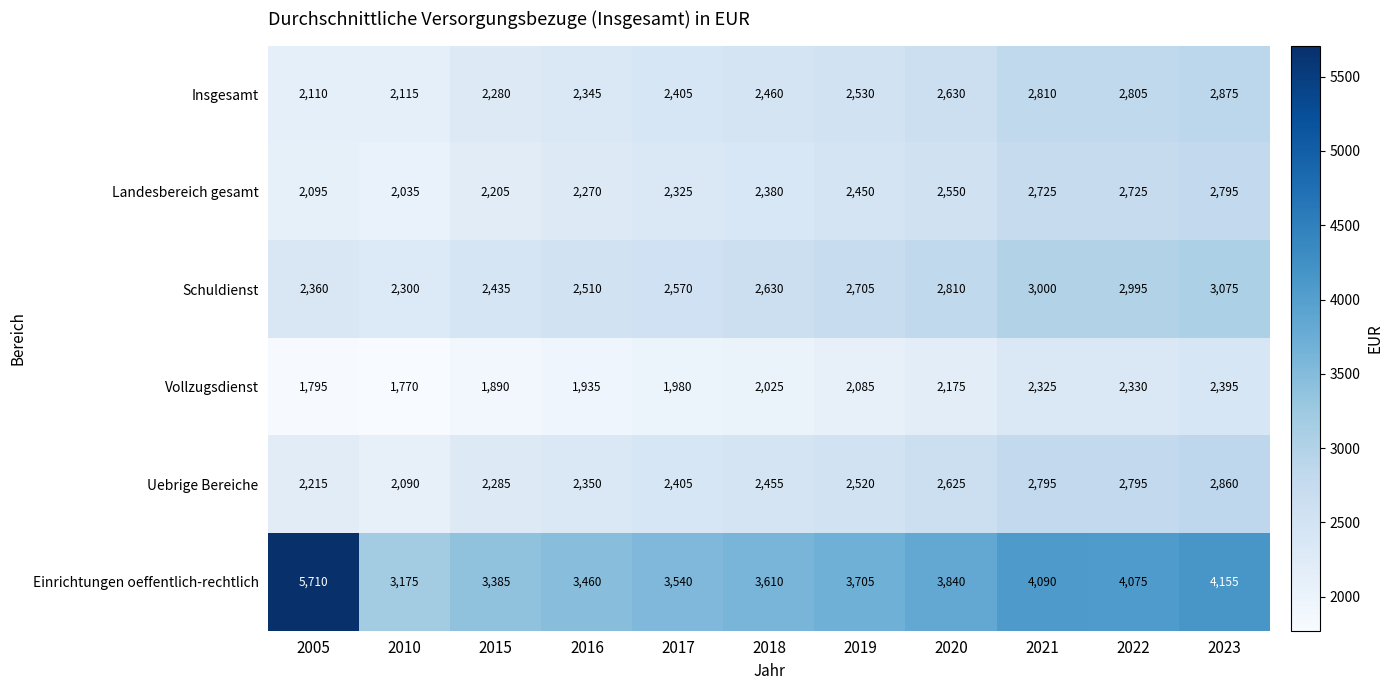

What is the difference between the Schuldienst values at 2010 and 2022?

695